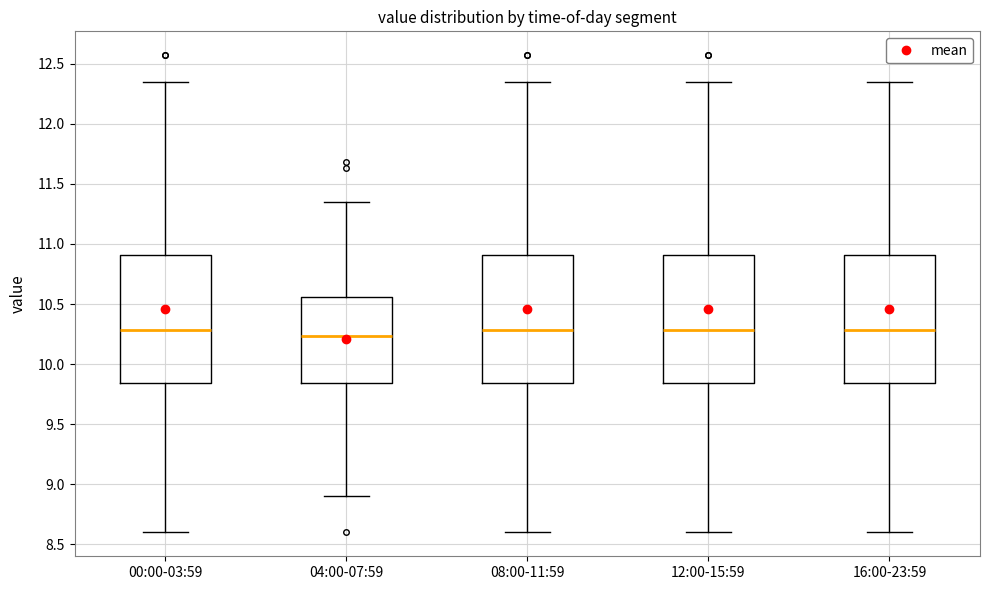

Reading left to right, transcribe this box plot: for each box, give where its median line is, the range the box spans, and where its two whiskers end, as read against the y-axis. The values are not printed on the chart, so give them approximately, as read against the axis.

00:00-03:59: median 10.30, box 9.85 to 10.90, whiskers 8.60 to 12.35
04:00-07:59: median 10.25, box 9.85 to 10.55, whiskers 8.90 to 11.35
08:00-11:59: median 10.30, box 9.85 to 10.90, whiskers 8.60 to 12.35
12:00-15:59: median 10.30, box 9.85 to 10.90, whiskers 8.60 to 12.35
16:00-23:59: median 10.30, box 9.85 to 10.90, whiskers 8.60 to 12.35